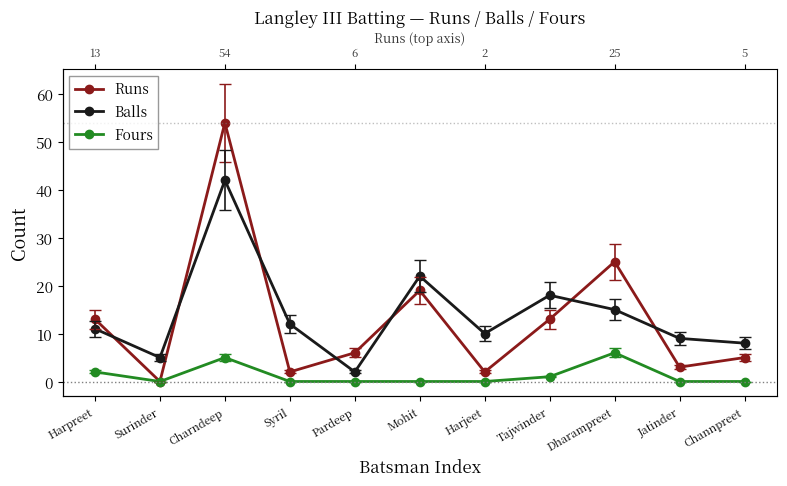

List the series in order of their peak value, lowest first.

Fours, Balls, Runs